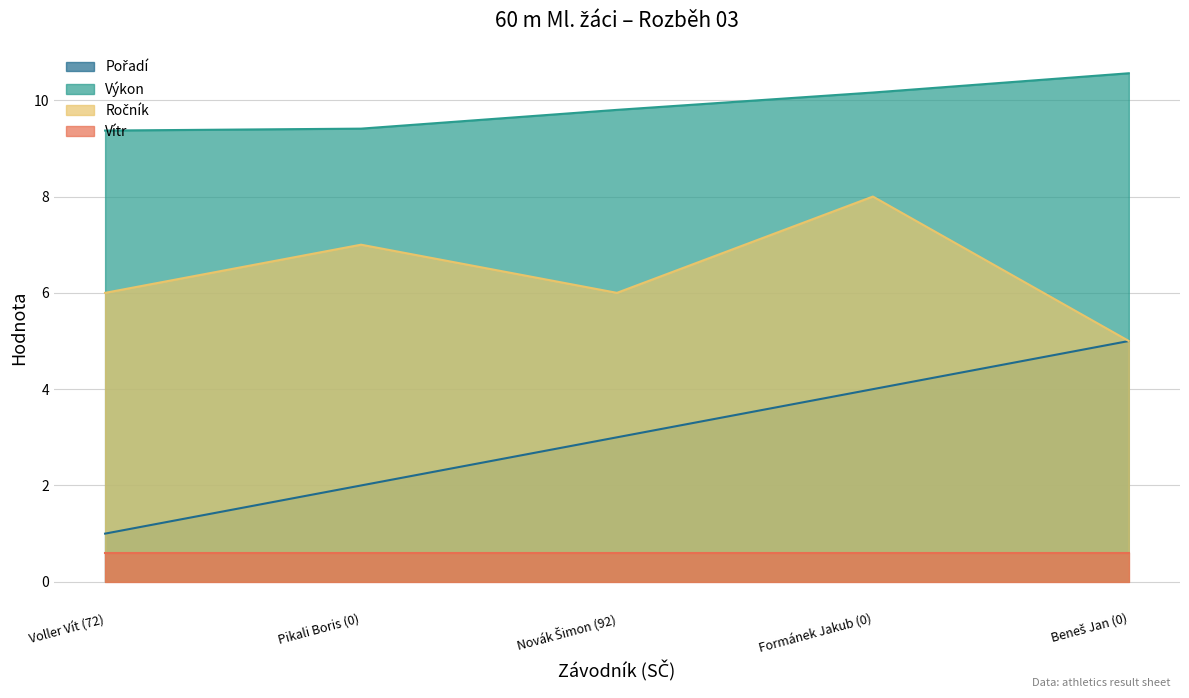

Is it true that Pořadí equals 5.0 at Beneš Jan (0)?

True